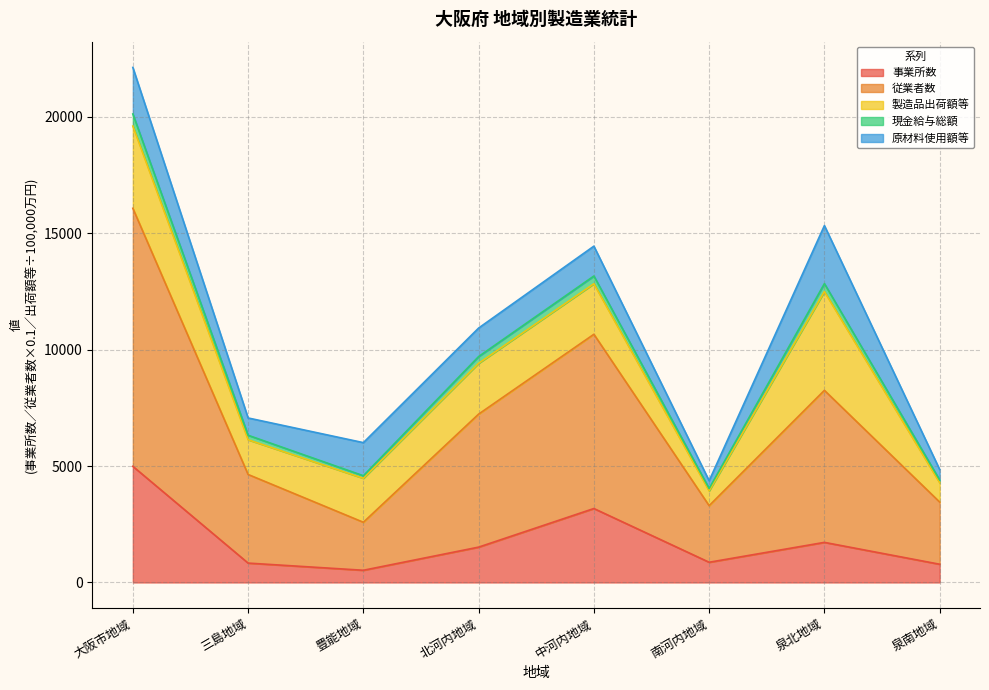

What are all the series names shown in the legend?

事業所数, 従業者数, 製造品出荷額等, 現金給与総額, 原材料使用額等